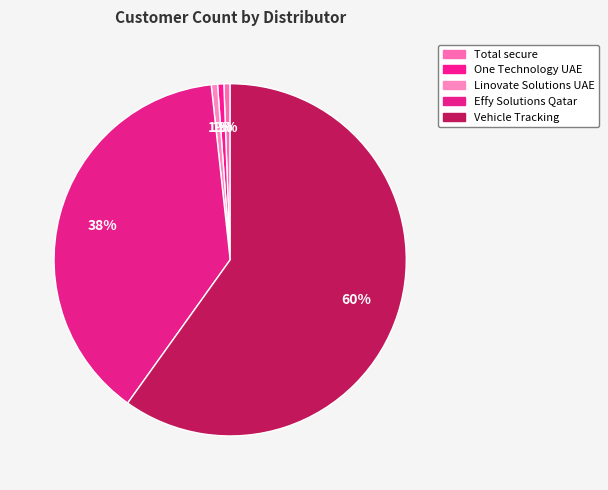

How many slices are in this pie chart?

5